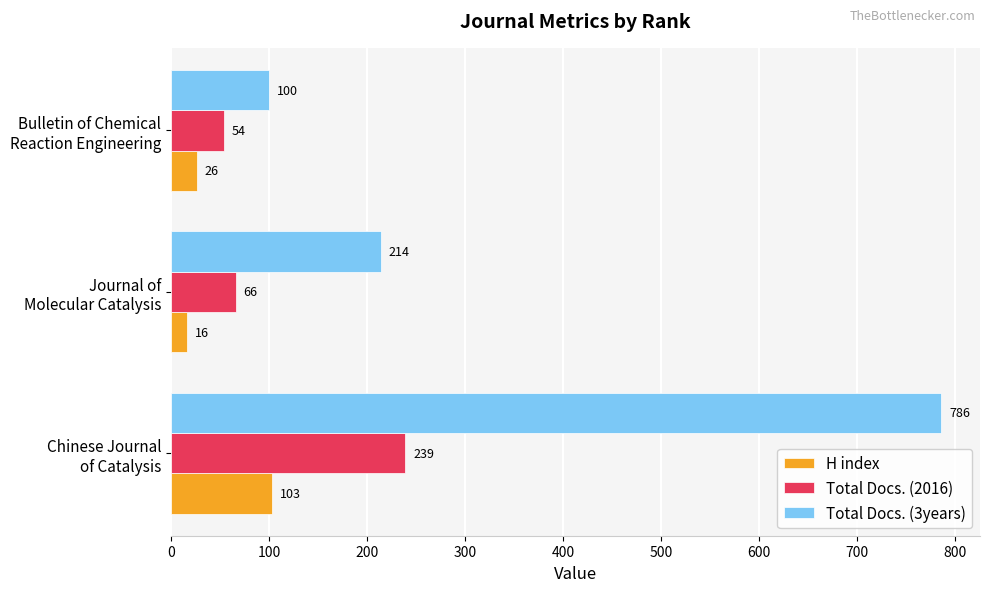

Which series has the largest total across all categories?

Total Docs. (3years)